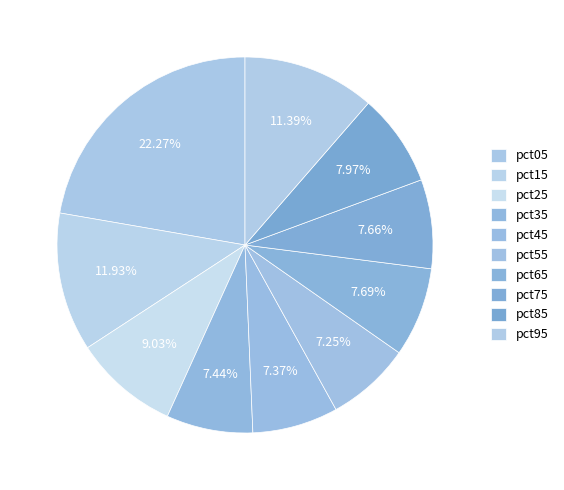

Does pct55 account for over 50% of the chart?

No